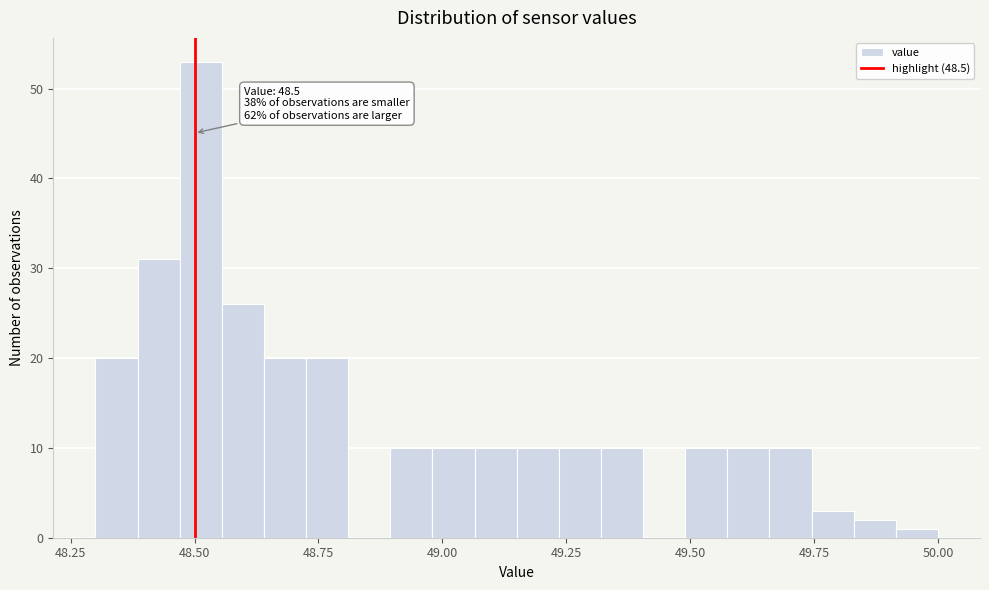

Around what value on the x-axis is the tallest bar? Give the approximate position of its centre, as read against the axis.

48.50